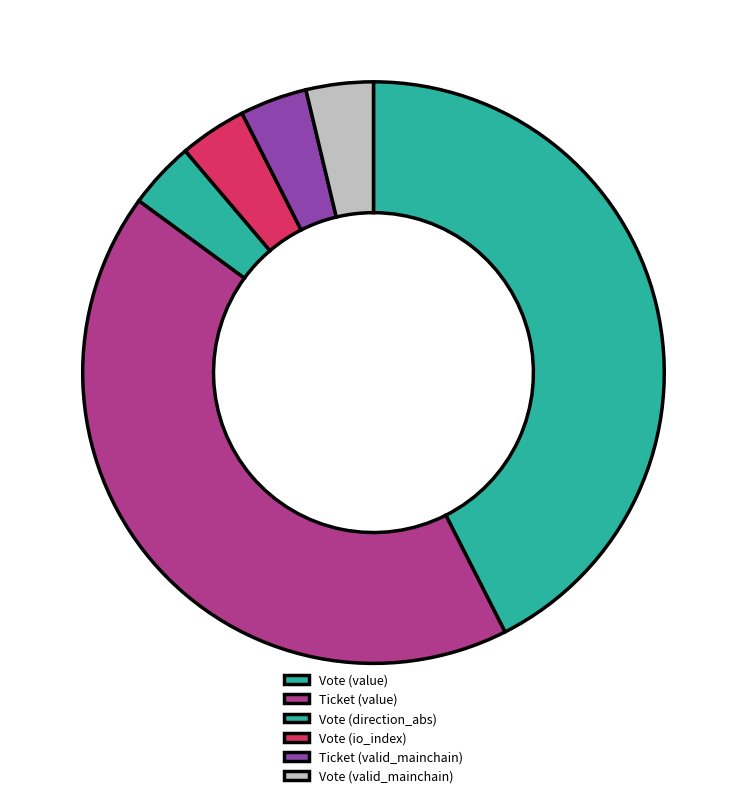

What is the largest slice in the pie chart?

tx_type: Vote